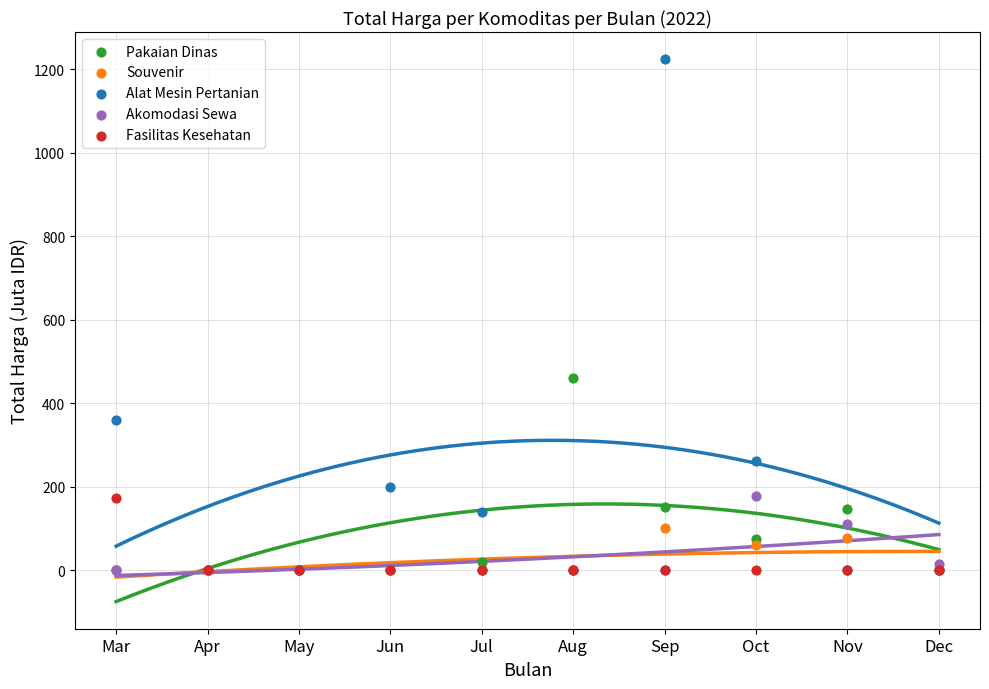

In the Alat Mesin Pertanian series, what Y value is closest to 612?

359.5